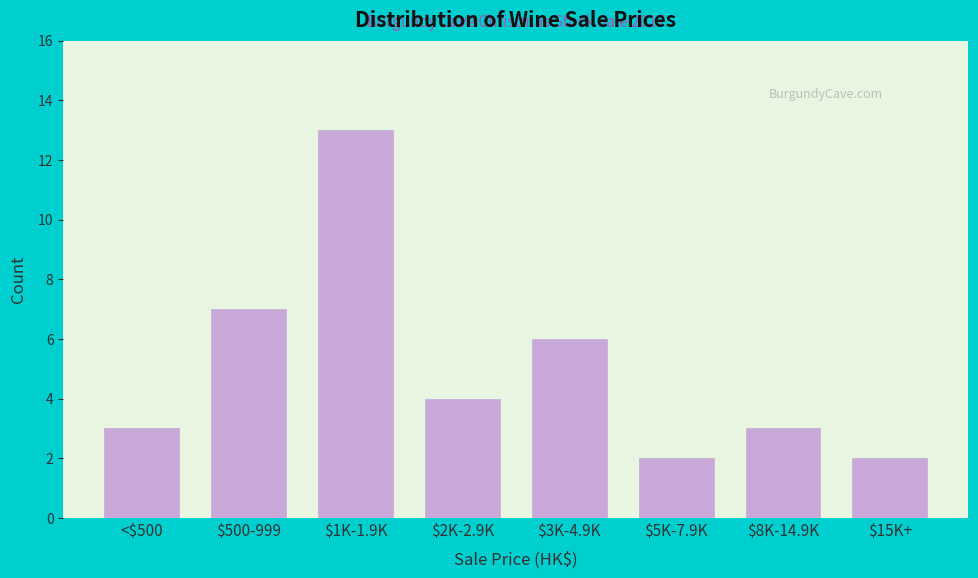

Reading left to right, transcribe all the data shown in this chart.

3	7	13	4	6	2	3	2